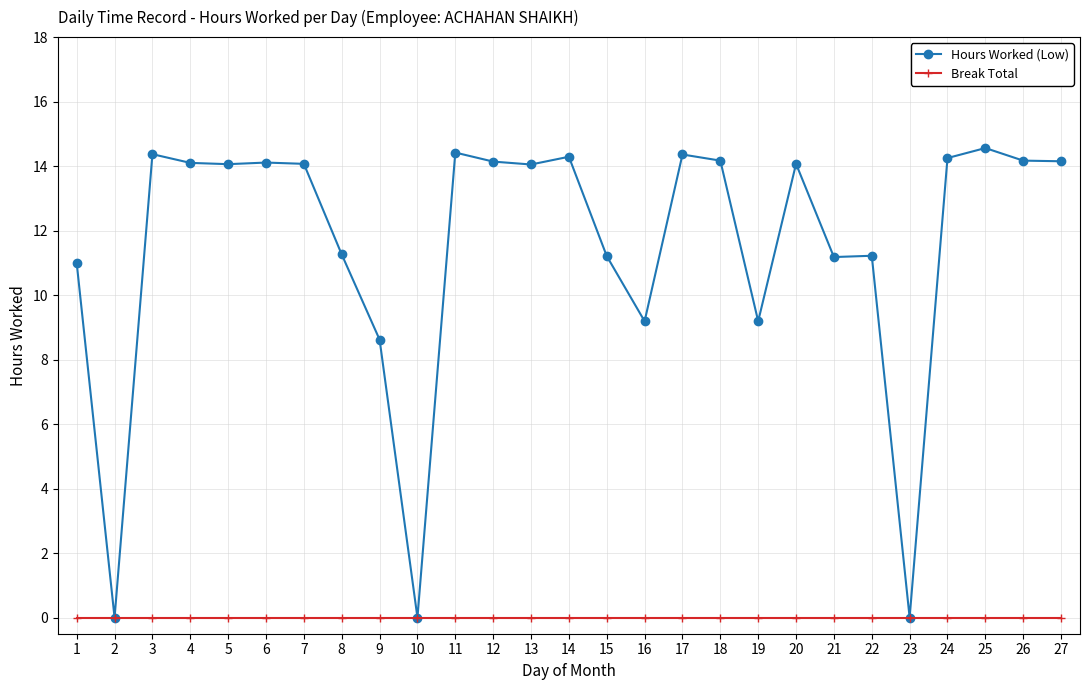

What is the total value across all series at 18?

14.2